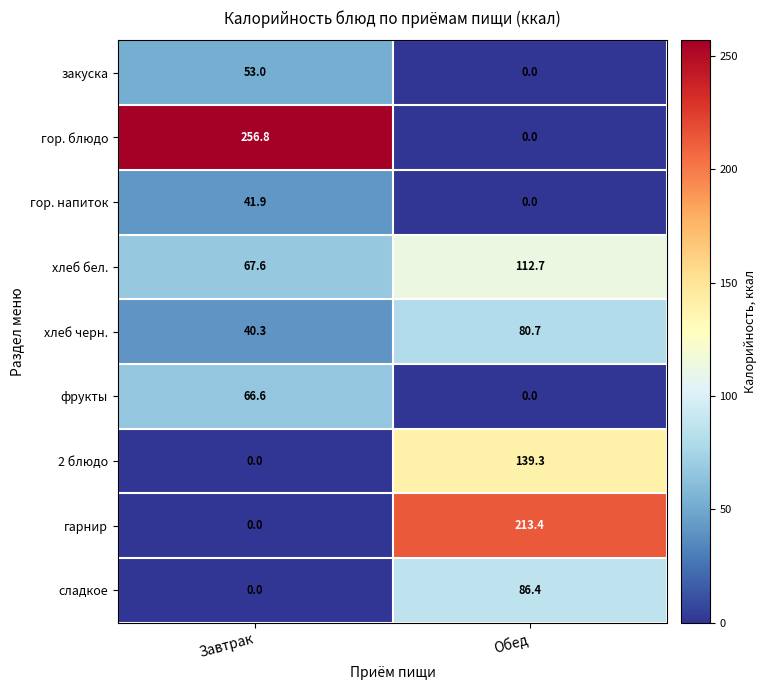

What is the difference between the highest and lowest values at Обед?

213.4